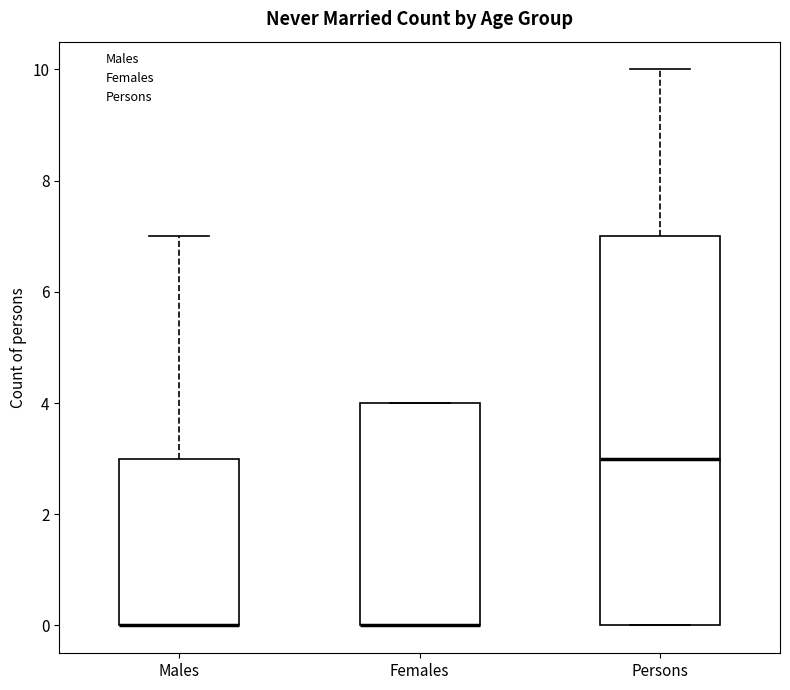

Reading left to right, transcribe this box plot: for each box, give where its median line is, the range the box spans, and where its two whiskers end, as read against the y-axis. The values are not printed on the chart, so give them approximately, as read against the axis.

Males: median 0 (drawn on the box's lower edge), box 0 to 3, whiskers 0 to 7
Females: median 0 (drawn on the box's lower edge), box 0 to 4, whiskers 0 to 4
Persons: median 3, box 0 to 7, whiskers 0 to 10